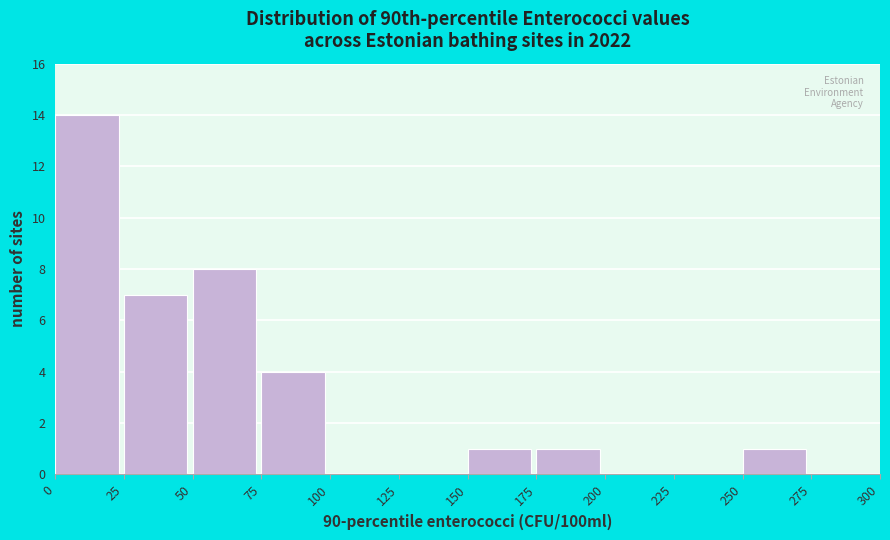

Reading left to right, list every bar in this chart as the range it spans on the x-axis followed by its height. The values are not printed on the chart, so give them approximately, as read against the axis.

0 to 25: 14
25 to 50: 7
50 to 75: 8
75 to 100: 4
100 to 125: 0
125 to 150: 0
150 to 175: 1
175 to 200: 1
200 to 225: 0
225 to 250: 0
250 to 275: 1
275 to 300: 0